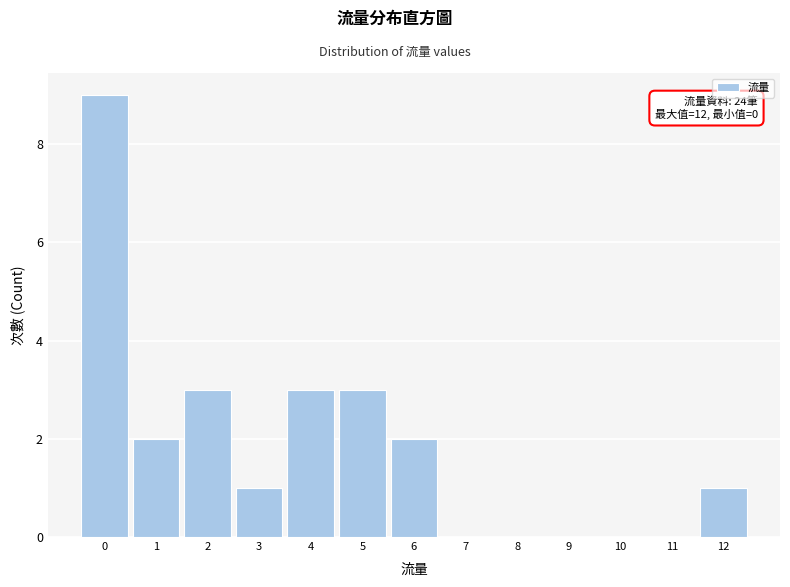

Reading left to right, transcribe all the data shown in this chart.

0=9	1=2	2=3	3=1	4=3	5=3	6=2	7=0	8=0	9=0	10=0	11=0	12=1